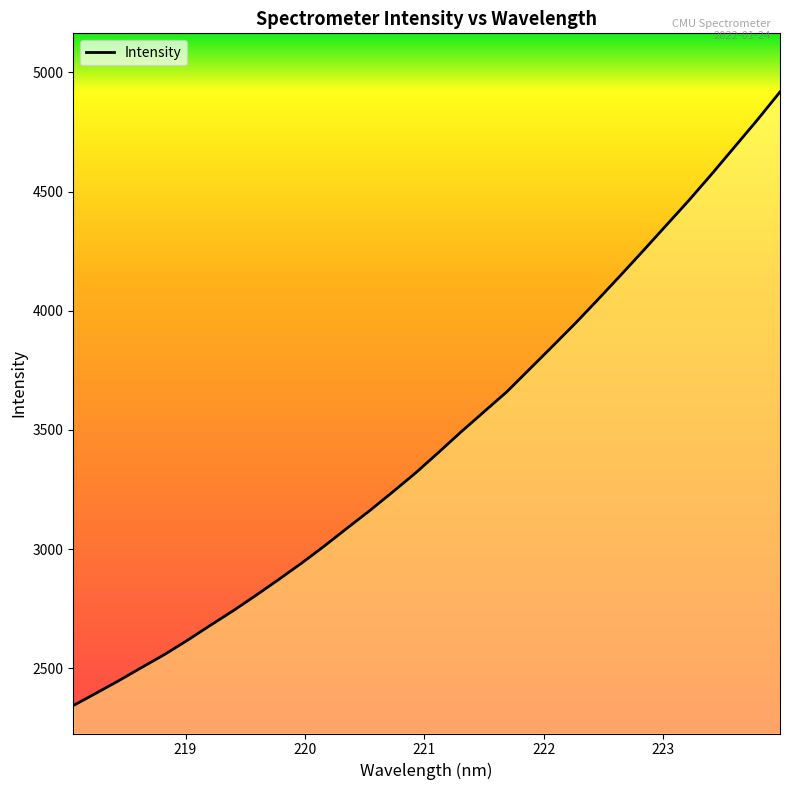

What is the difference between the maximum and minimum values?

2573.8